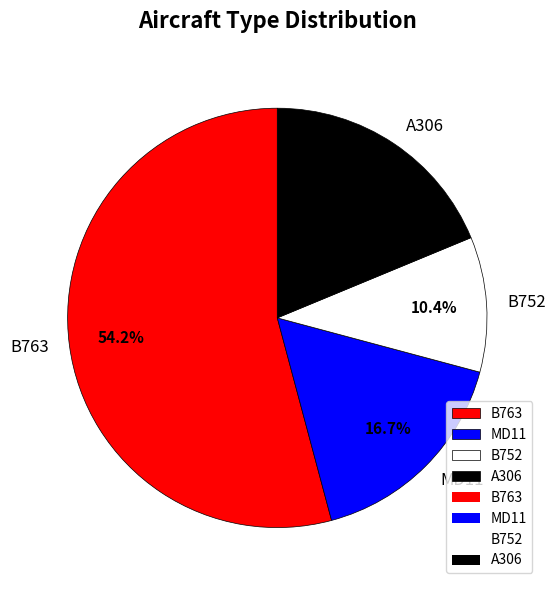

How many slices are in this pie chart?

4